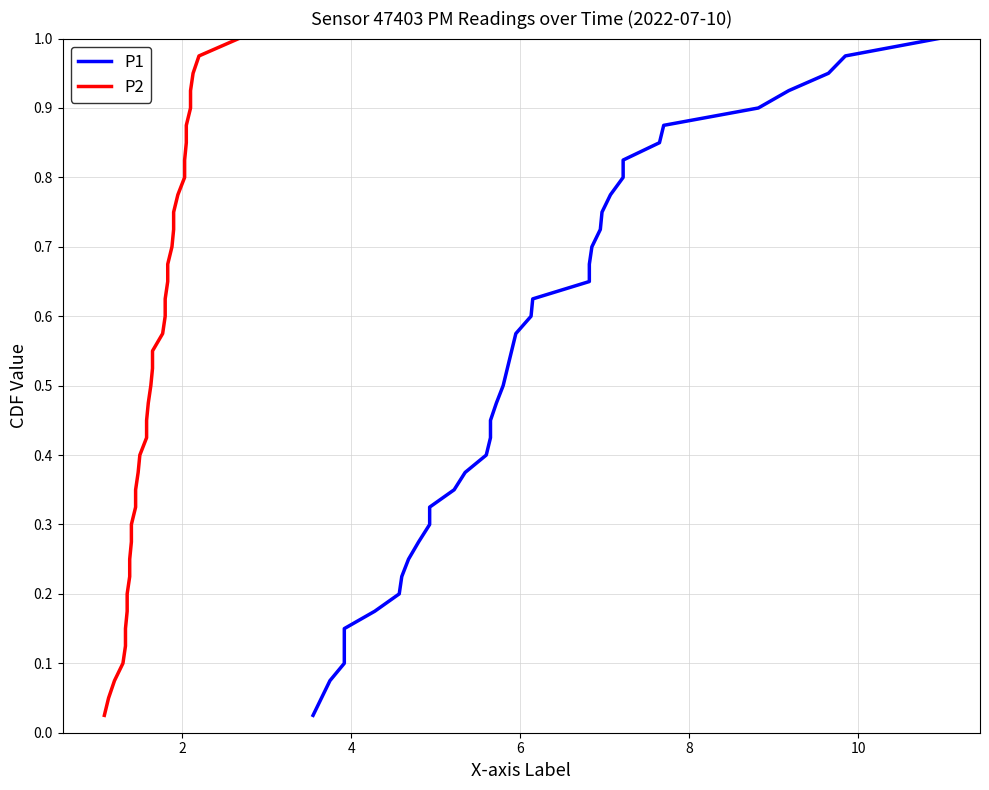

At how many categories does at least one series exceed 0?

40